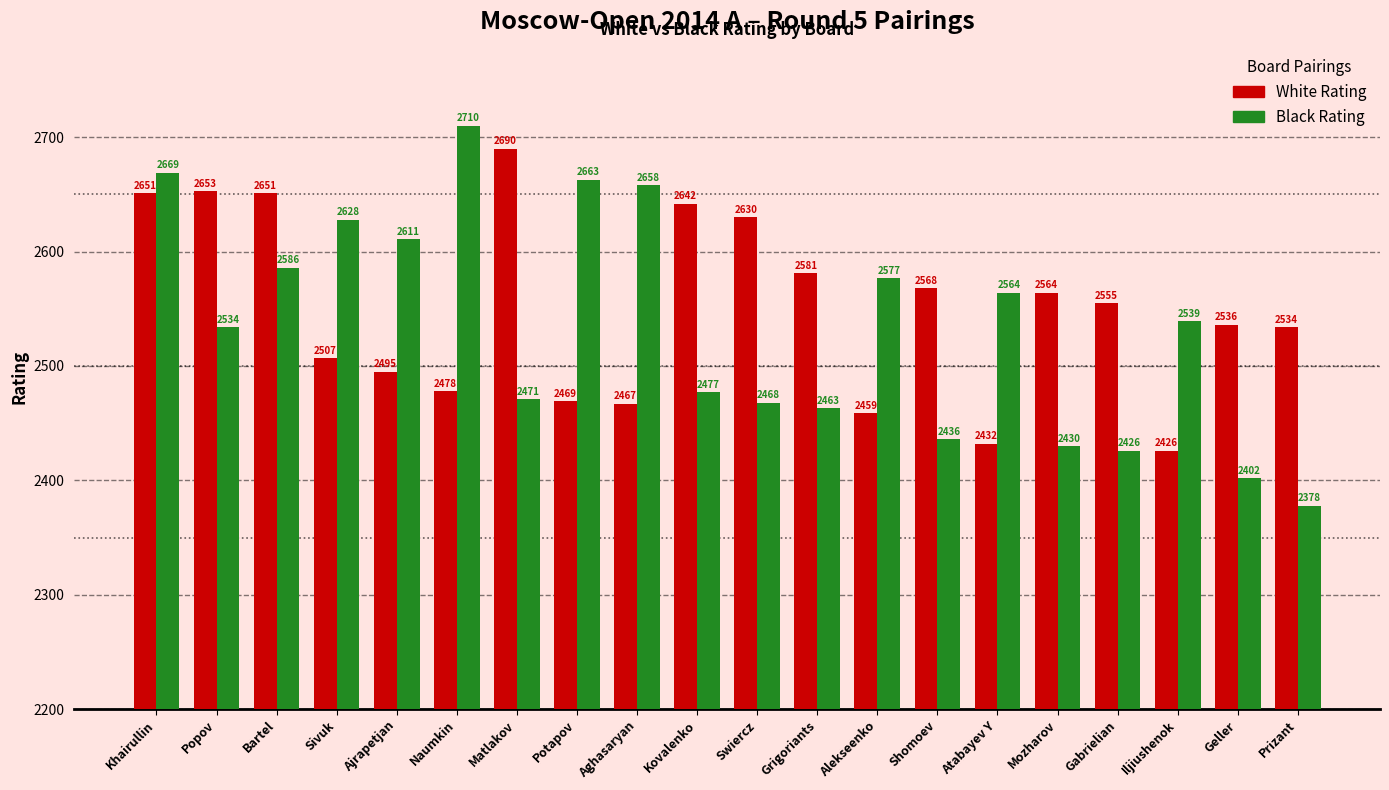

The value of White Rating at Gabrielian is 2555. True or false?

True